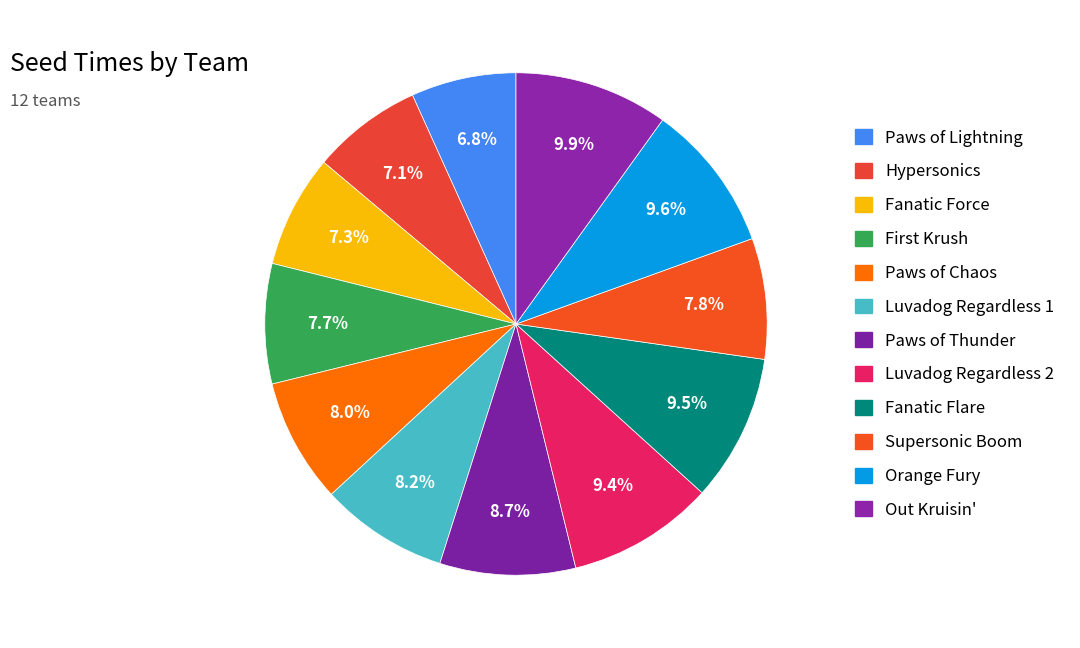

Rank the categories by value from highest to lowest.

Out Kruisin', Orange Fury, Fanatic Flare, Luvadog Regardless 2, Paws of Thunder, Luvadog Regardless 1, Paws of Chaos, Supersonic Boom, First Krush, Fanatic Force, Hypersonics, Paws of Lightning